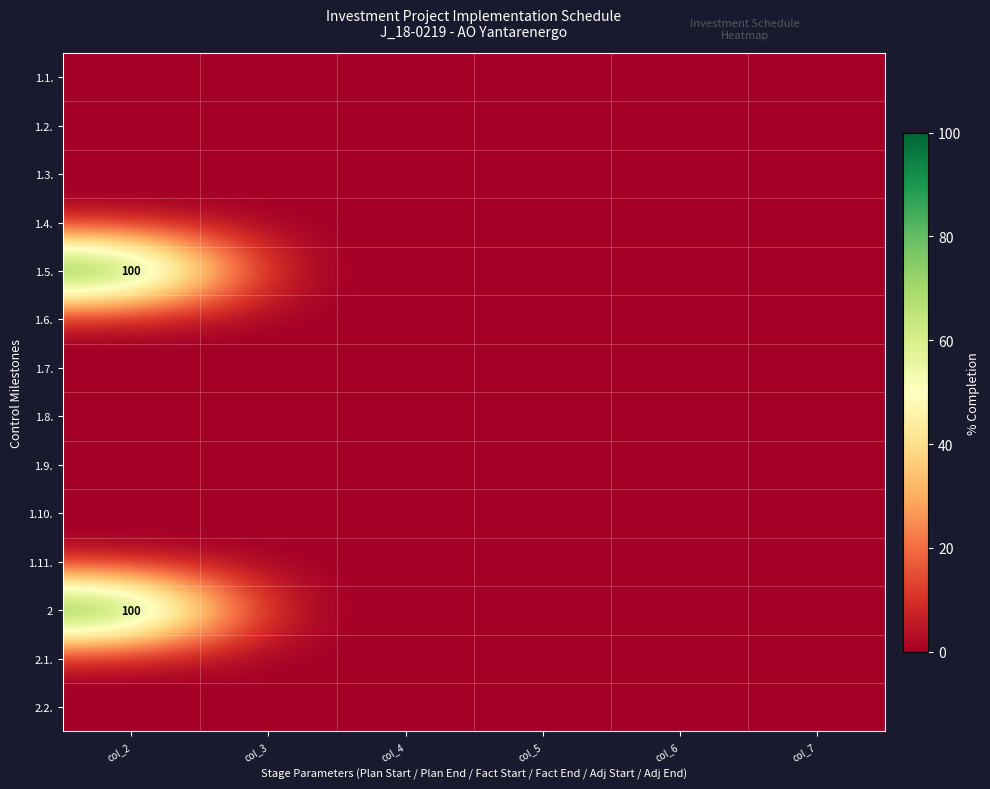

List the labels in order of 1.9. value, smallest first.

col_2, col_3, col_4, col_5, col_6, col_7